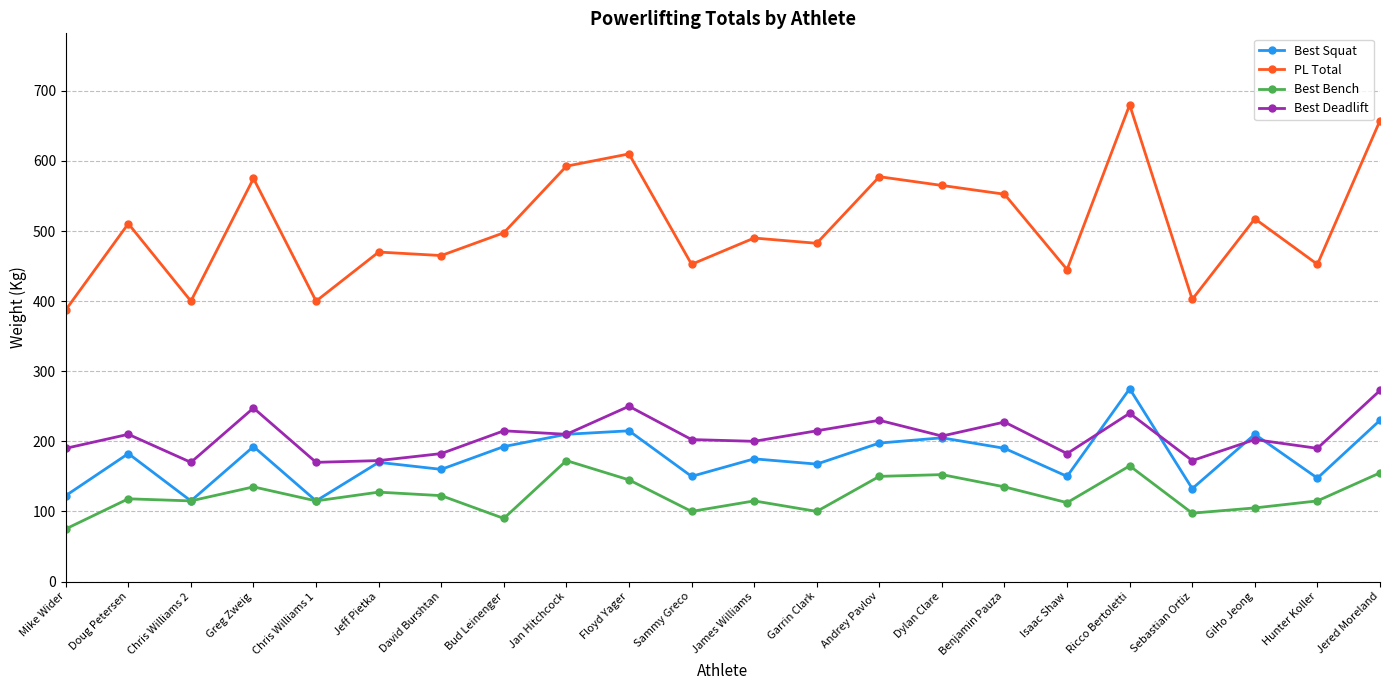

What is the minimum value for Best Deadlift?

170.0